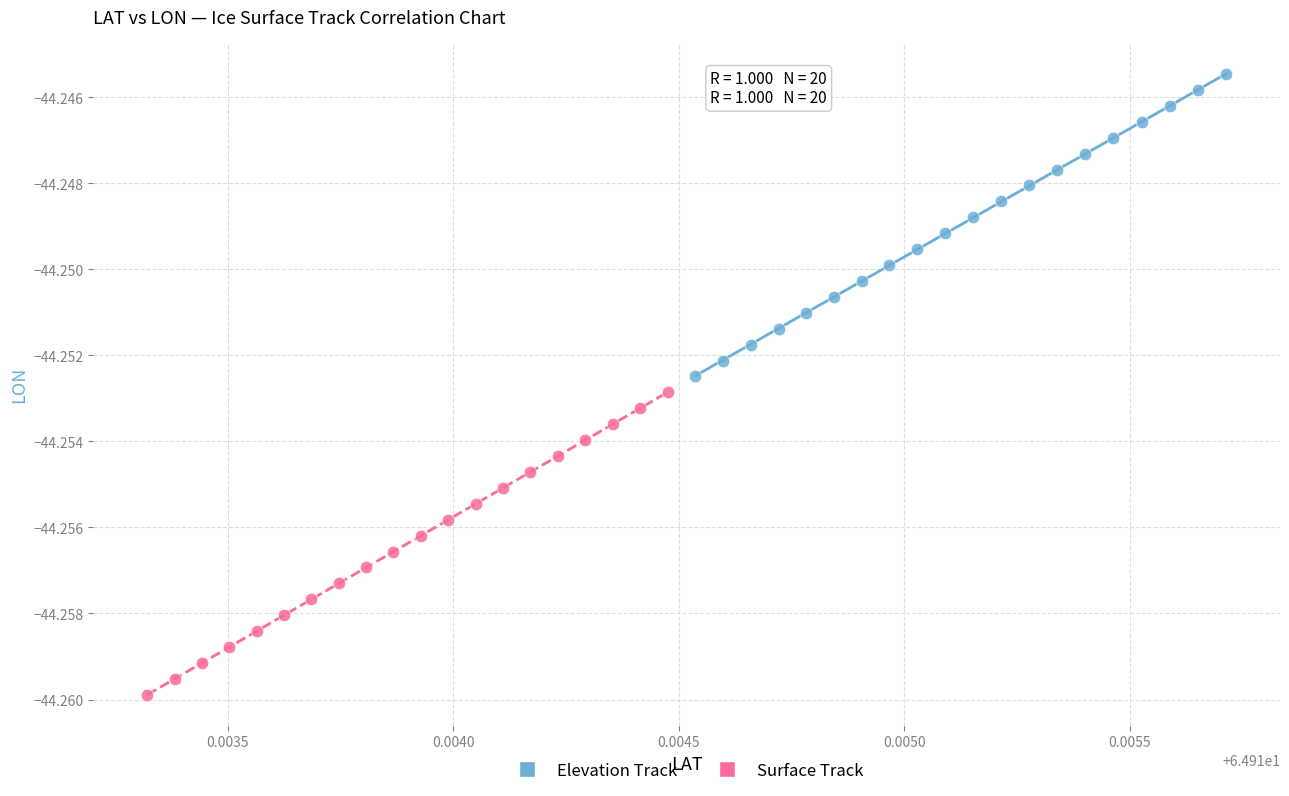

Which series reaches the maximum Y coordinate?

Elevation Track